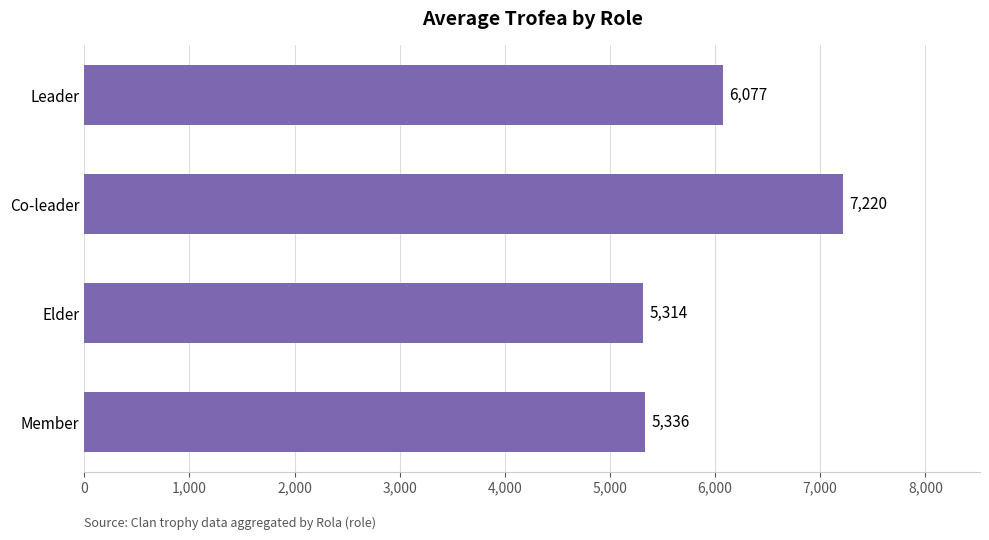

Between Elder and Member, which is larger?

Member